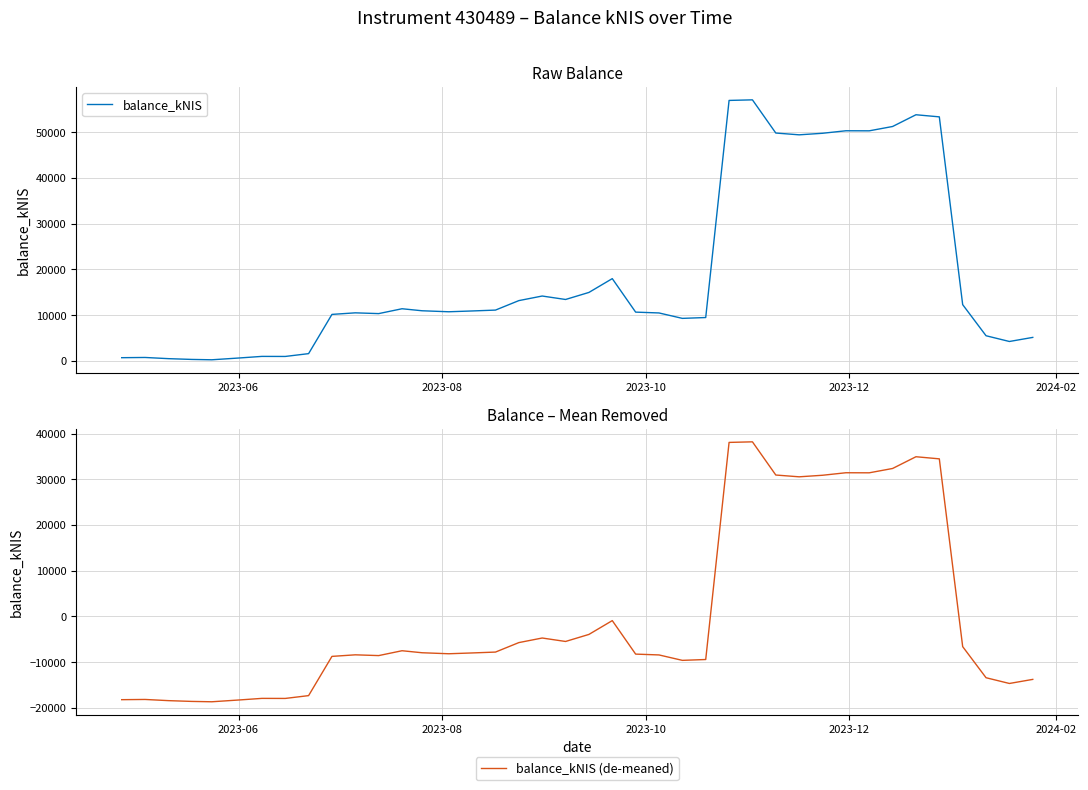

True or false: balance_kNIS and balance_kNIS (de-meaned) cross at least once.

False